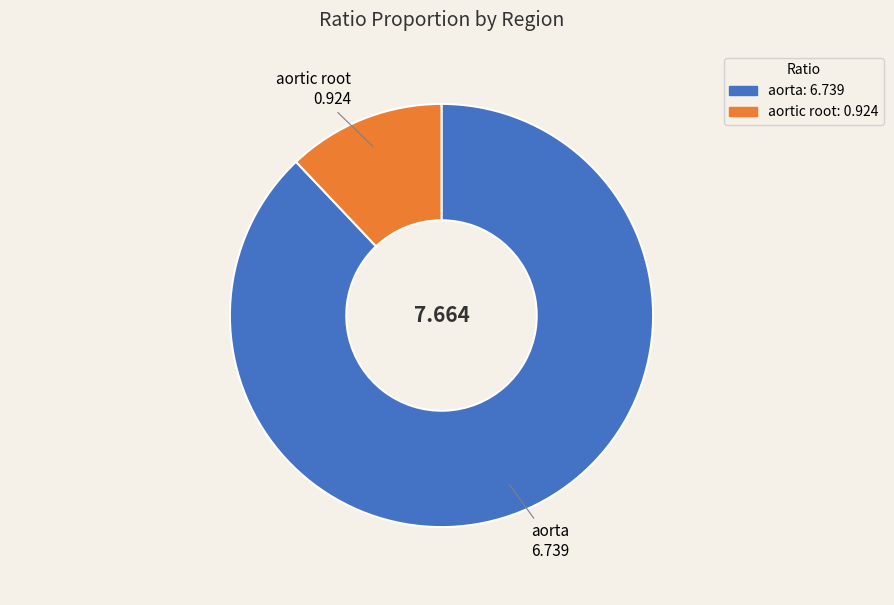

Which slice is the largest?

aorta